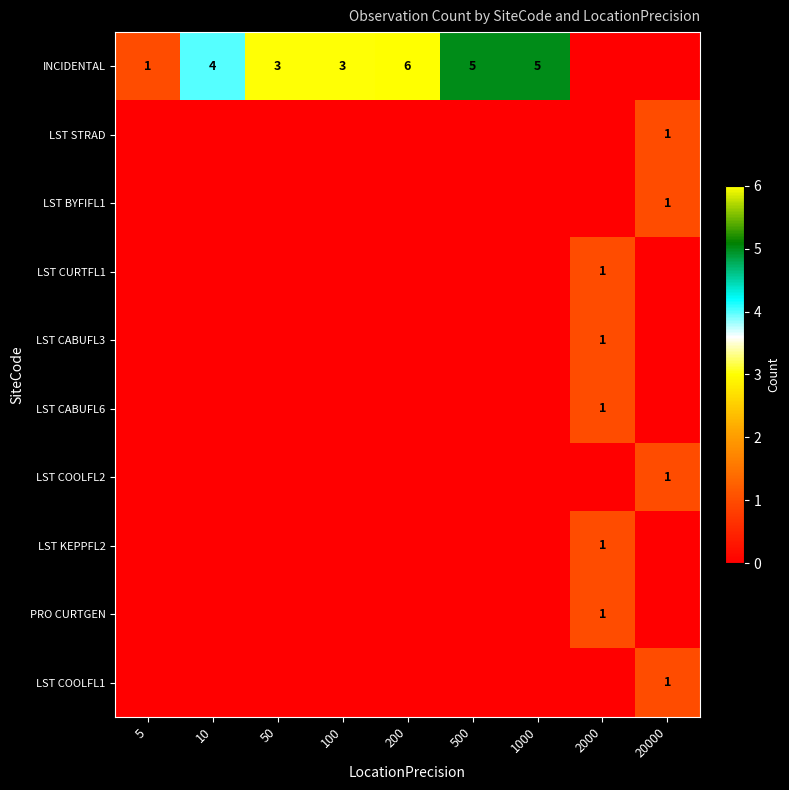

The value of PRO CURTGEN at 2000 is 1. True or false?

True